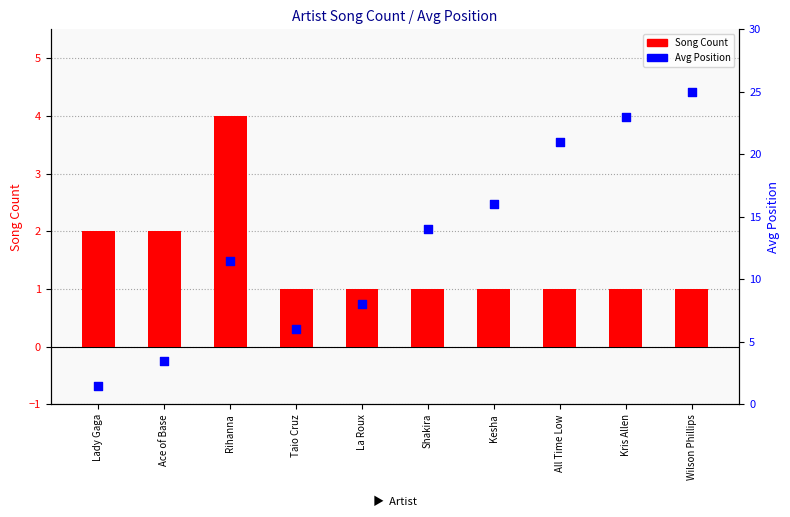

At how many categories does at least one series exceed 1?

10